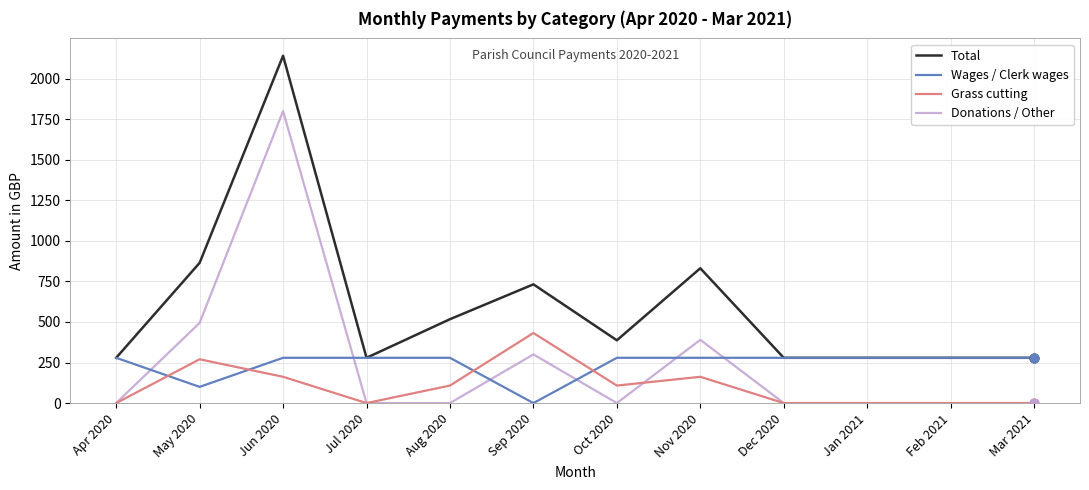

What are all the series names shown in the legend?

Total, Wages / Clerk wages, Grass cutting, Donations / Other